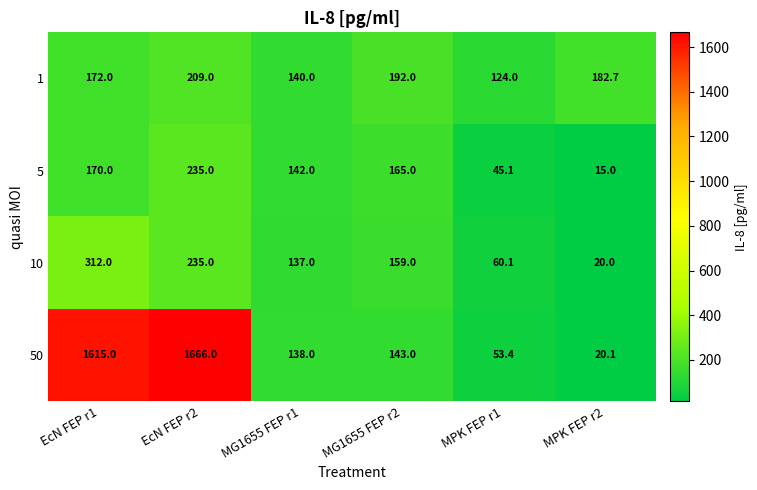

Reading left to right, list all the values displayed in this chart.

1: 172.0	209.0	140.0	192.0	124.0	182.7
5: 170.0	235.0	142.0	165.0	45.1	15.0
10: 312.0	235.0	137.0	159.0	60.1	20.0
50: 1615.0	1666.0	138.0	143.0	53.4	20.1